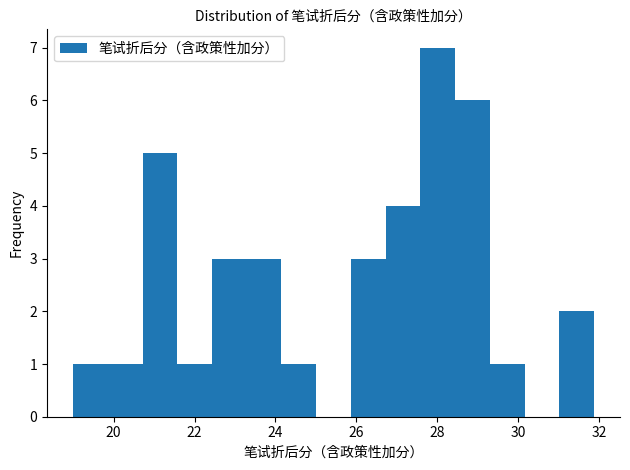

Reading left to right, transcribe this chart: for each bar, give the range it covers on the x-axis and its height. Neither the bar edges nor the heights are printed on the chart, so give them approximately, as read against the axes.

19.0 to 19.8: 1
19.8 to 20.8: 1
20.8 to 21.6: 5
21.6 to 22.4: 1
22.4 to 23.2: 3
23.2 to 24.2: 3
24.2 to 25.0: 1
25.0 to 25.8: 0
25.8 to 26.8: 3
26.8 to 27.6: 4
27.6 to 28.4: 7
28.4 to 29.2: 6
29.2 to 30.2: 1
30.2 to 31.0: 0
31.0 to 31.8: 2